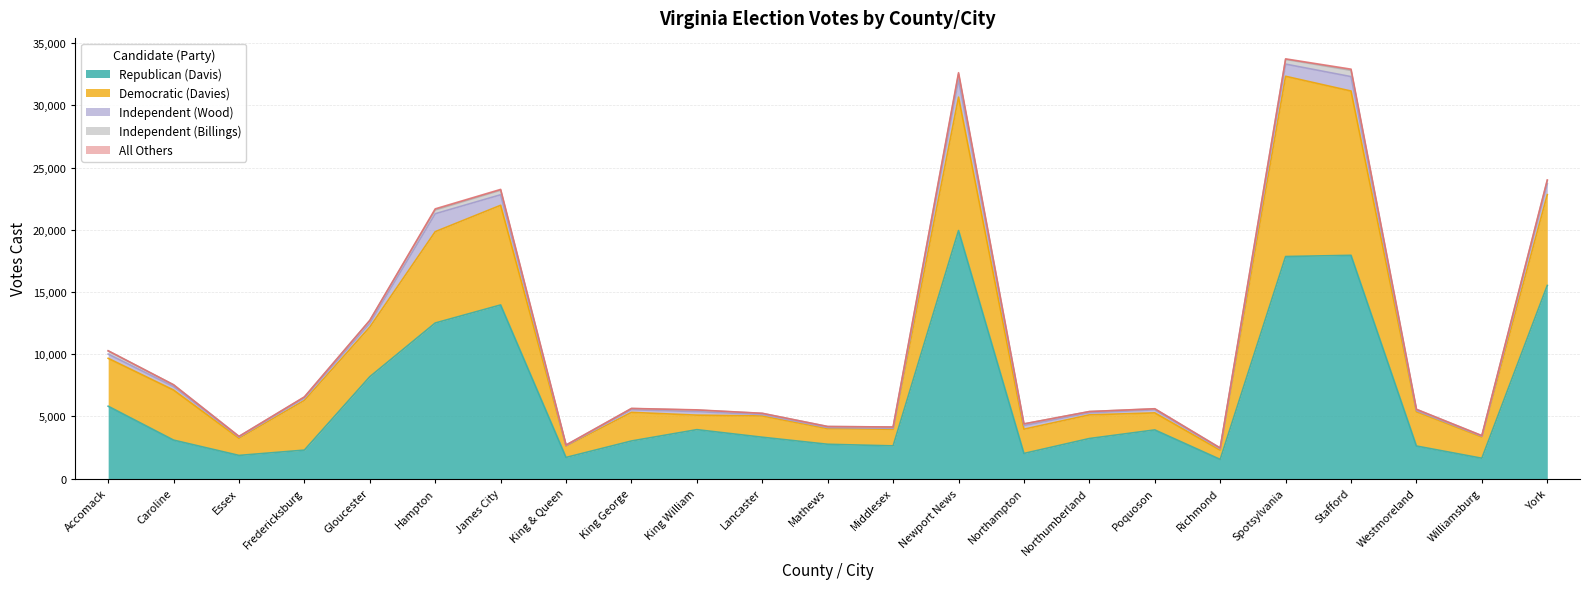

What is the difference between the Independent (Billings) values at Gloucester and Northampton?

95